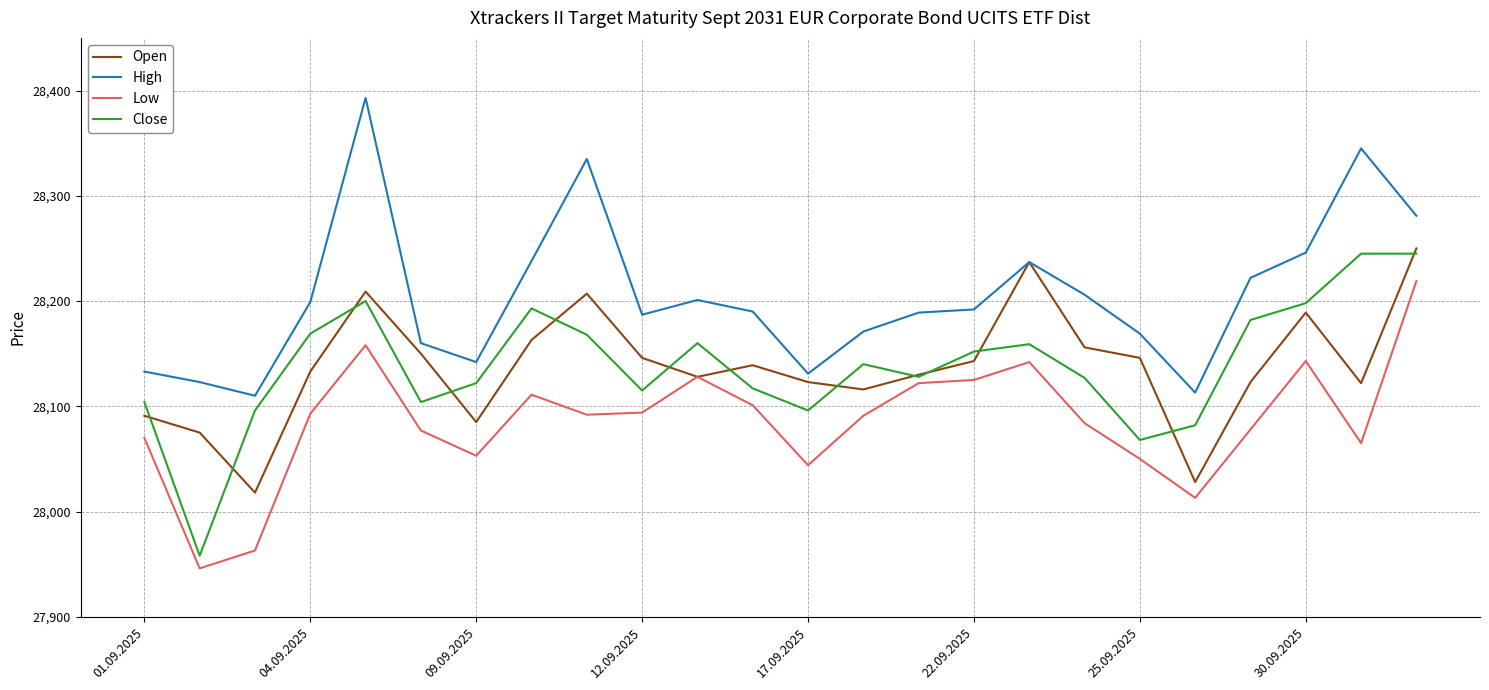

Which series has the largest total across all categories?

High